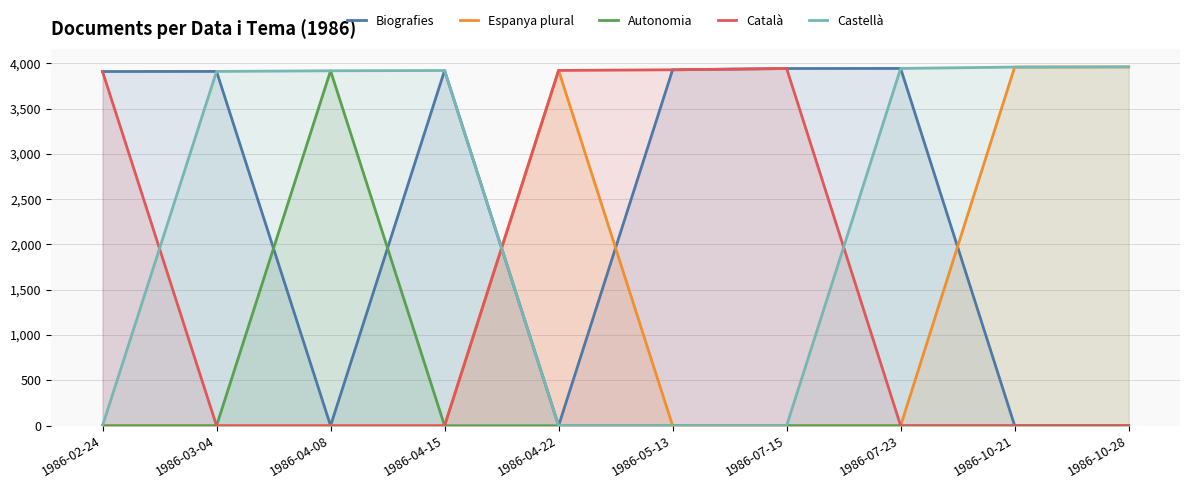

What is the label of the 5th point from the left?

1986-04-22